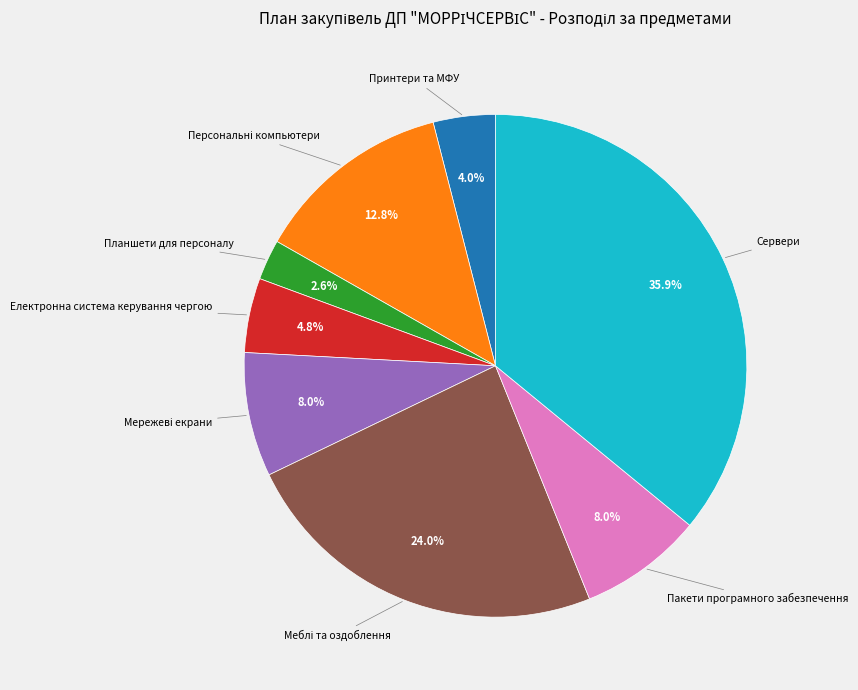

Is there a majority slice in this chart?

No